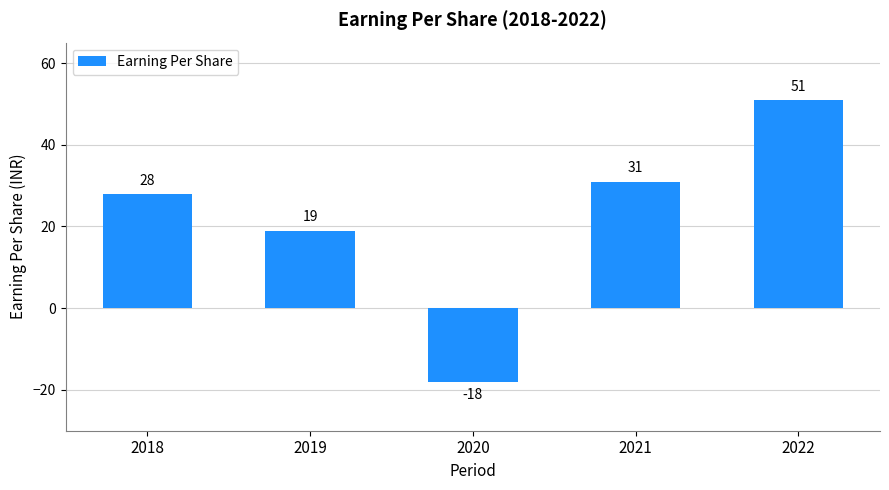

List the labels in order of value, largest first.

2022, 2021, 2018, 2019, 2020